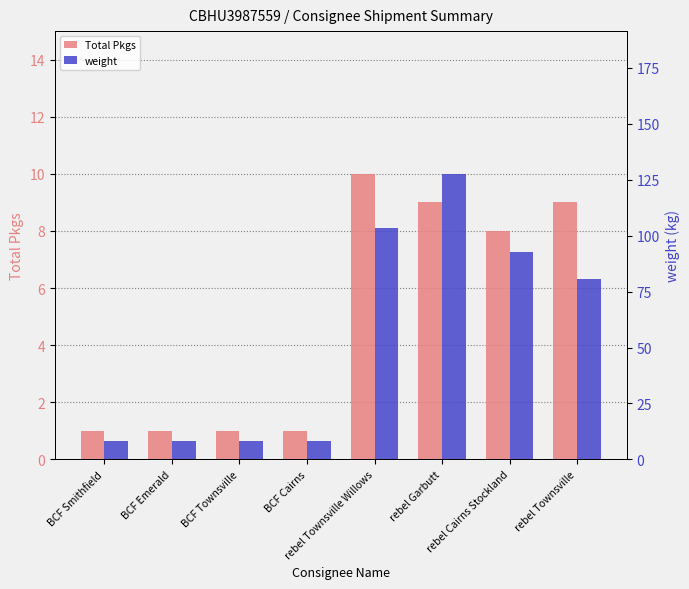

Which series has the largest total across all categories?

weight